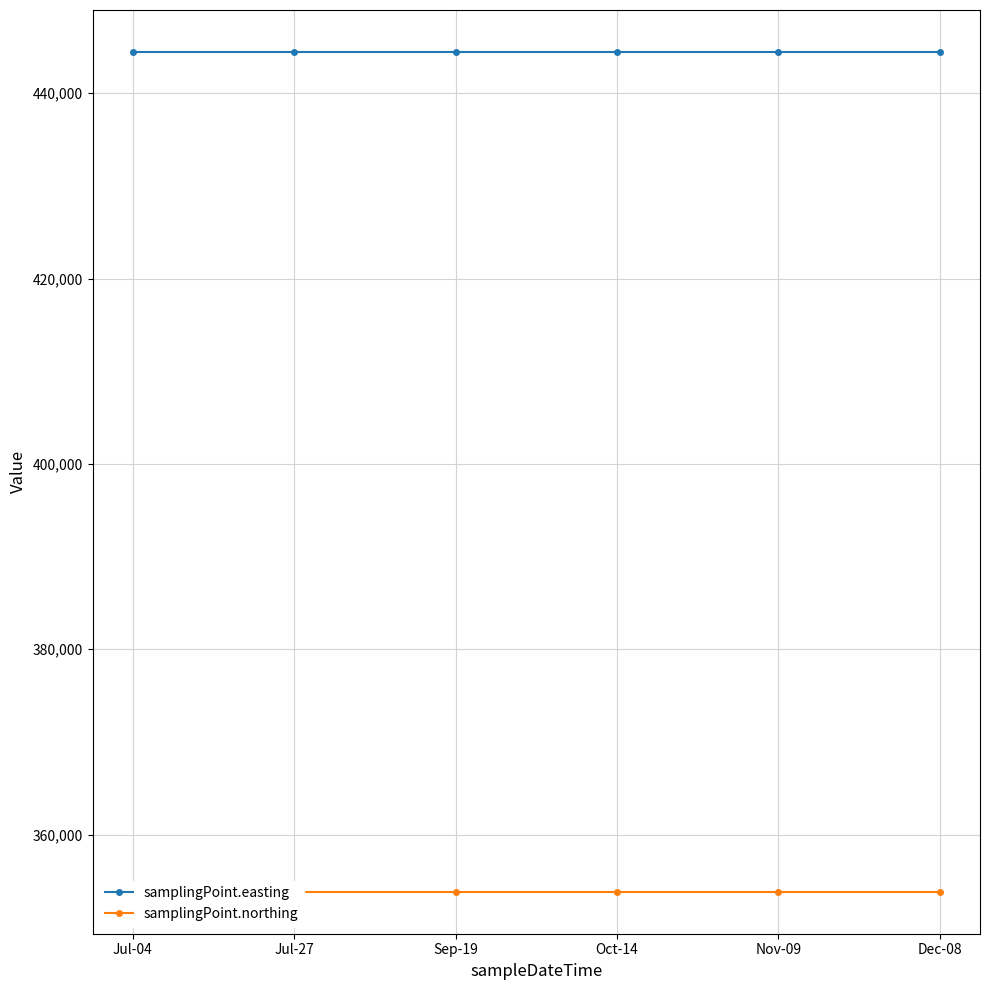

At which label does samplingPoint.easting reach its peak?

Jul-04